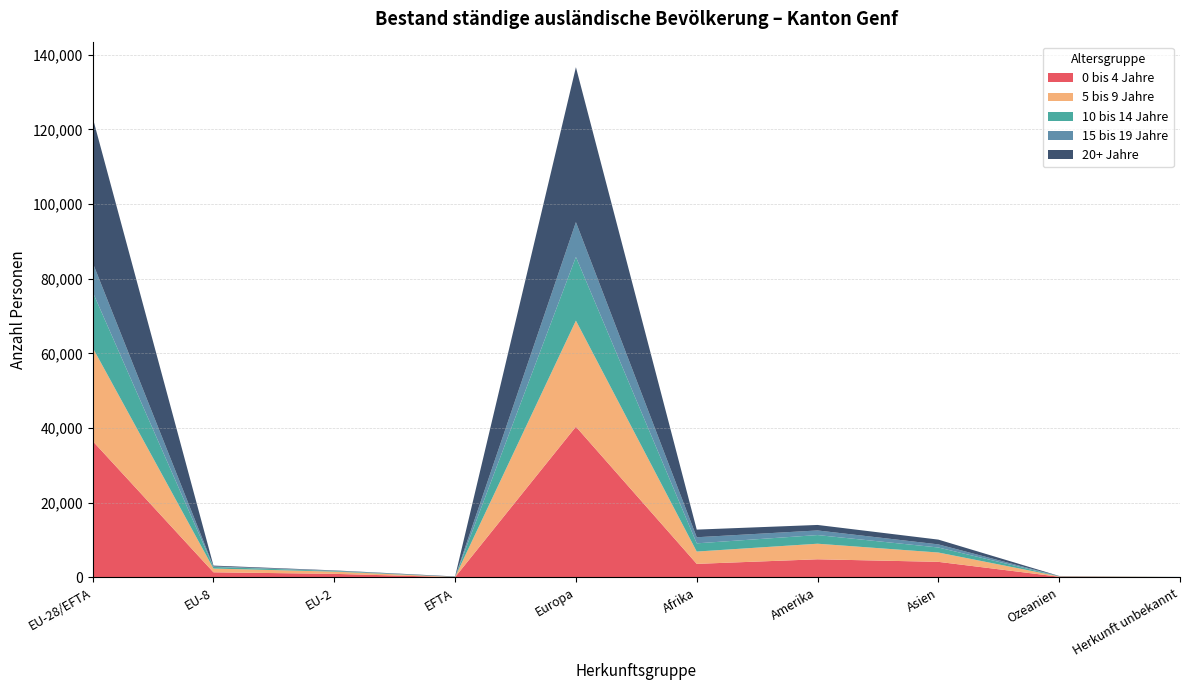

Reading left to right, list all the values displayed in this chart.

0 bis 4 Jahre: 36544	1385	964	91	40389	3643	4870	4182	193	80
5 bis 9 Jahre: 25032	1003	605	50	28412	3299	4170	2502	99	37
10 bis 14 Jahre: 14911	436	171	23	17068	2198	2319	1345	31	8
15 bis 19 Jahre: 7837	142	72	15	9312	1633	1234	833	34	8
20+ Jahre: 38892	213	85	95	41510	2046	1474	1277	45	8